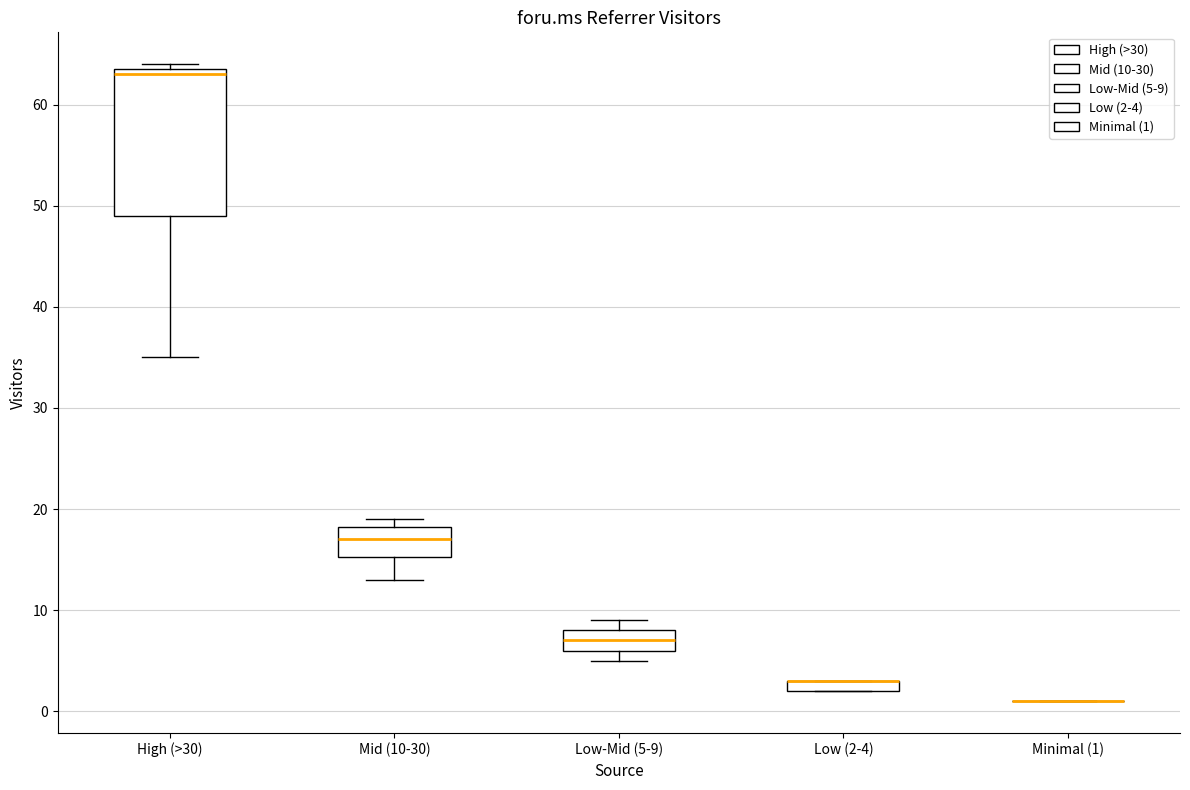

Comparing the boxes themselves (not the whiskers), which one is the tallest?

High (>30)